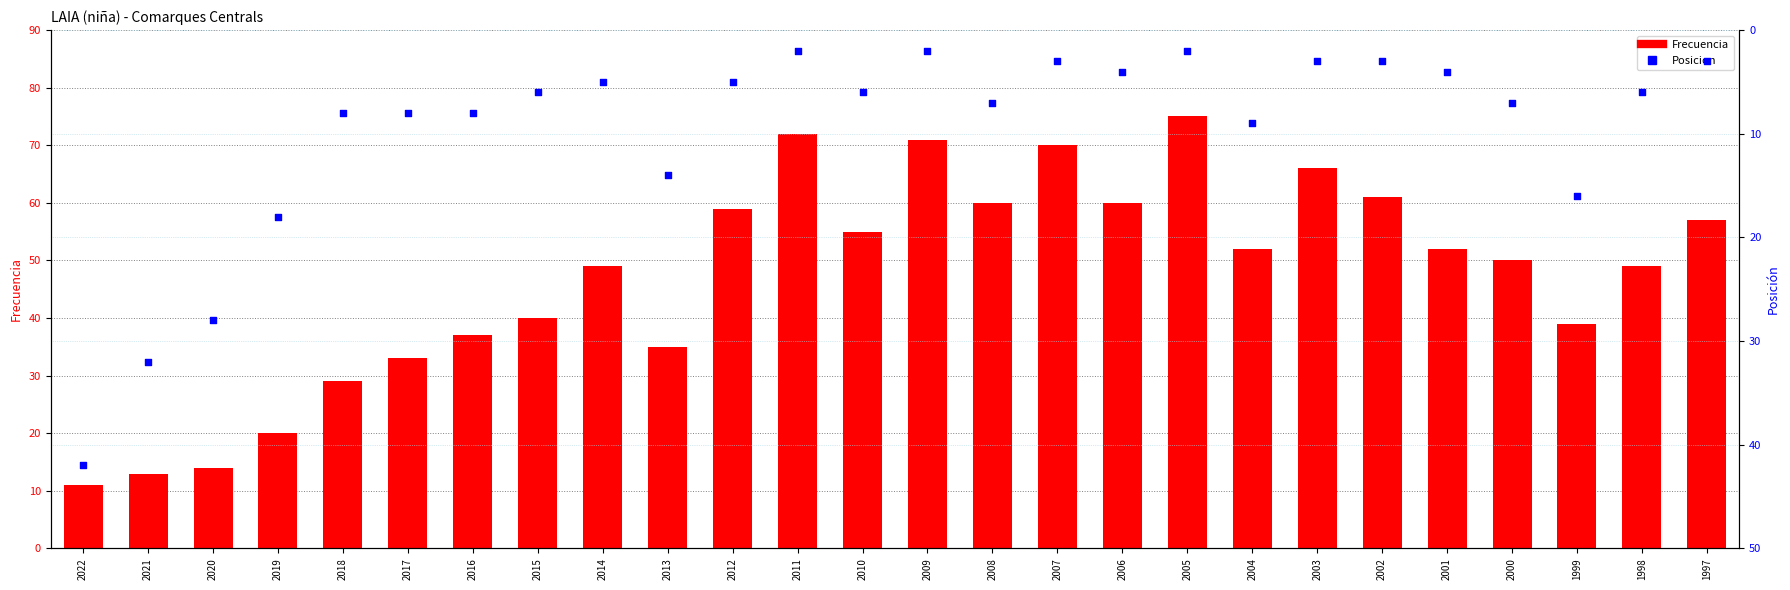

At how many categories does at least one series exceed 4?

26